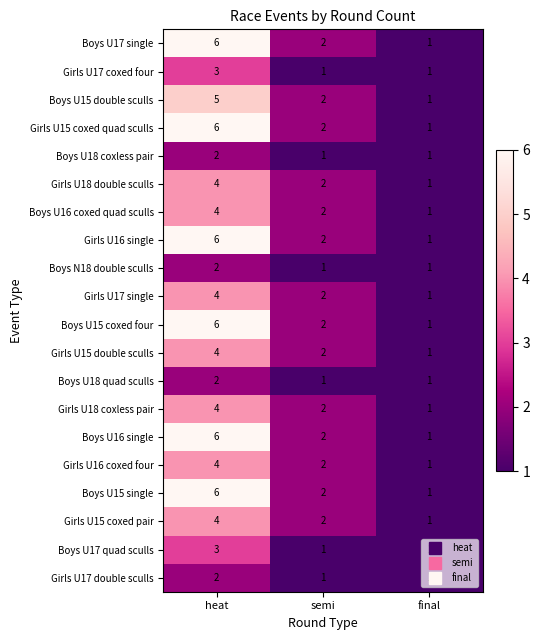

At which category is the sum across all series the highest?

heat